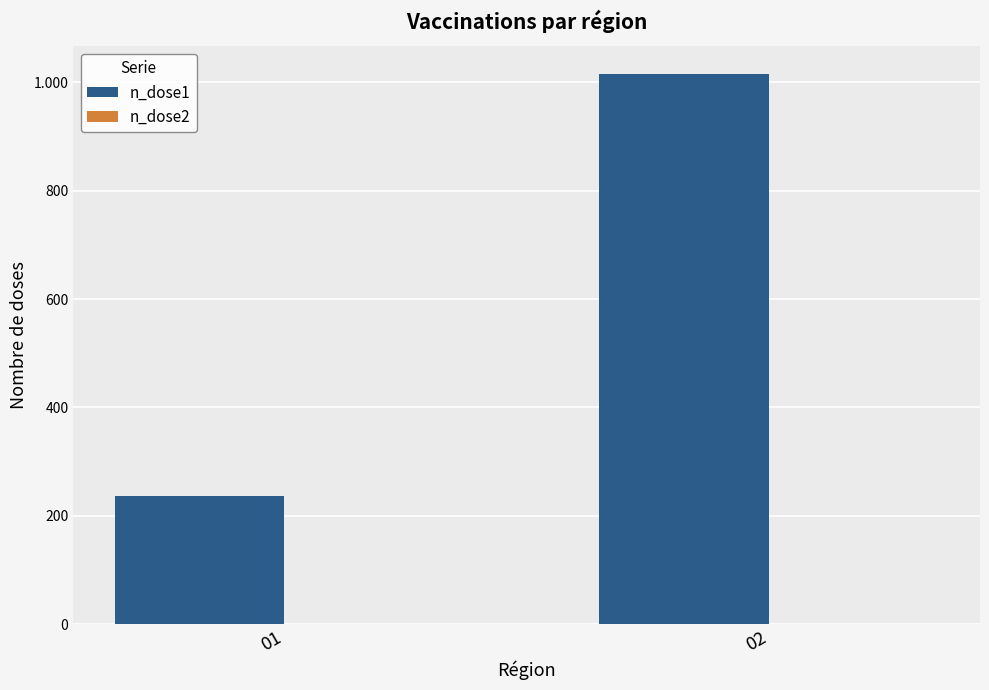

Are the bars horizontal?

No